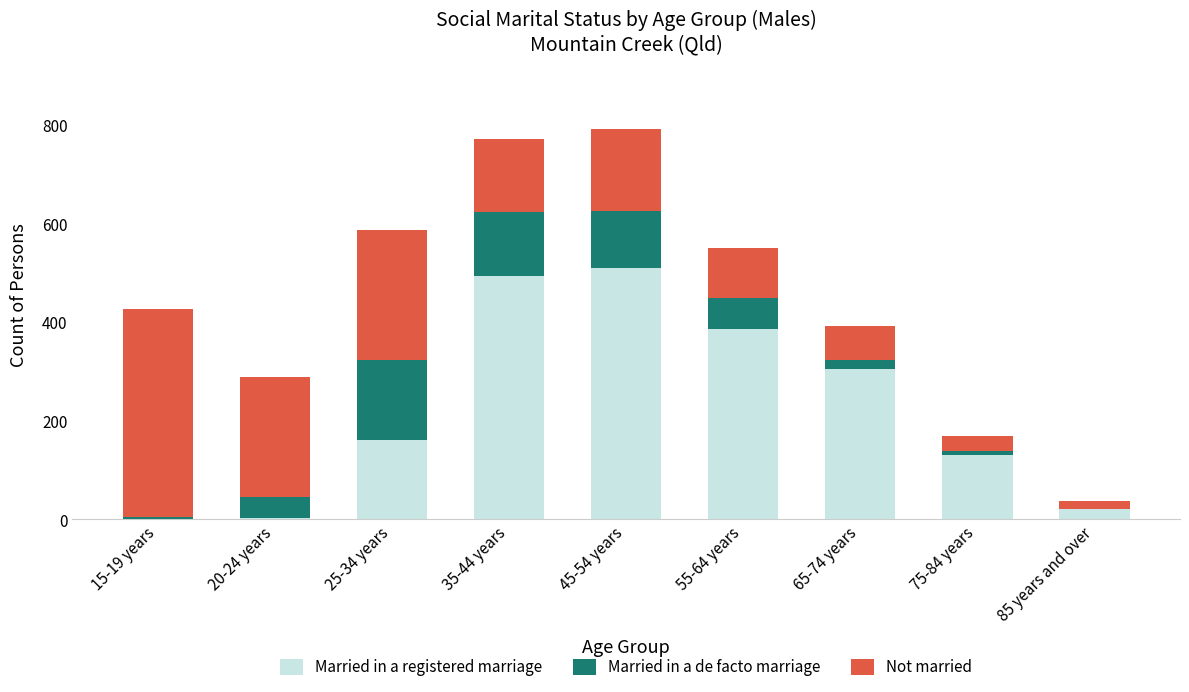

What is the sum of all Married in a registered marriage values?

2013